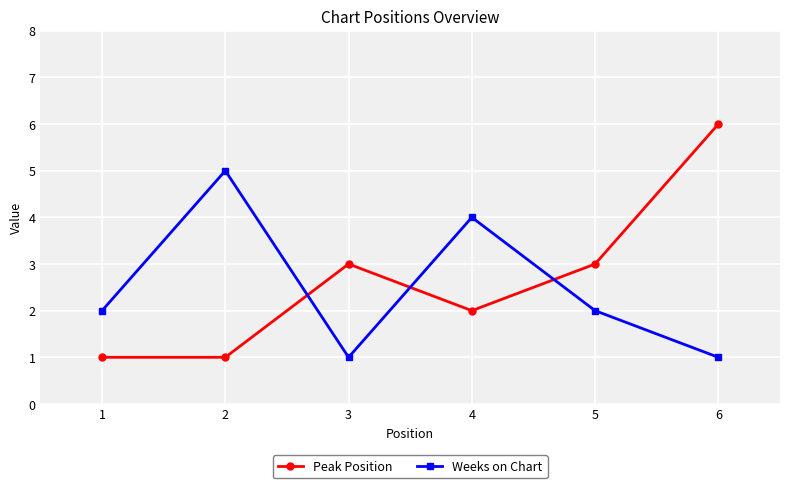

At how many categories does at least one series exceed 1?

6